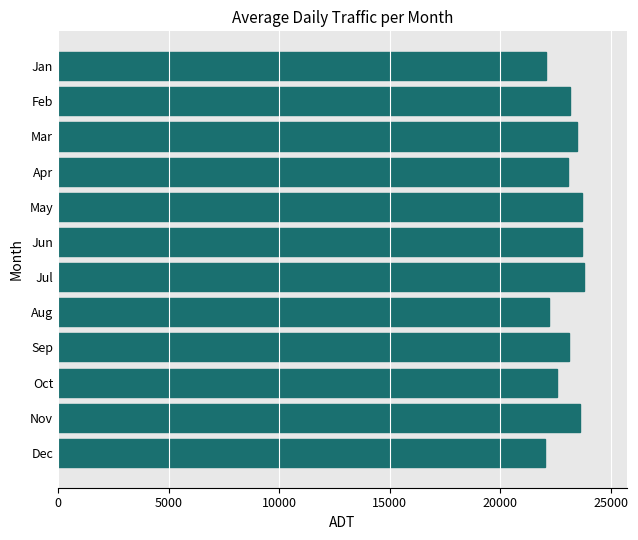

True or false: the data shows 32304.9 at Dec.

False